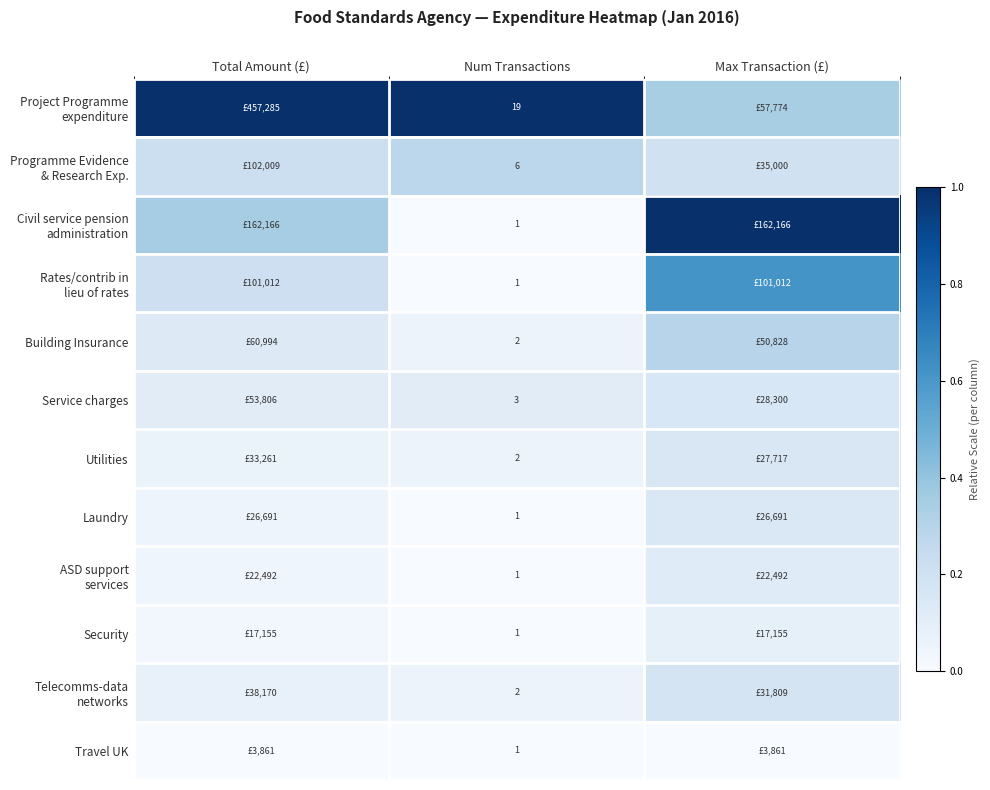

How many categories are shown in the chart?

3